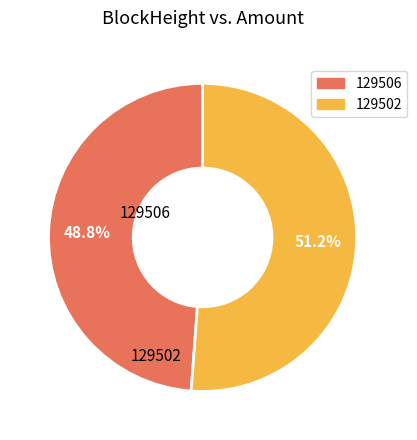

Which category has the biggest portion of the pie?

129502